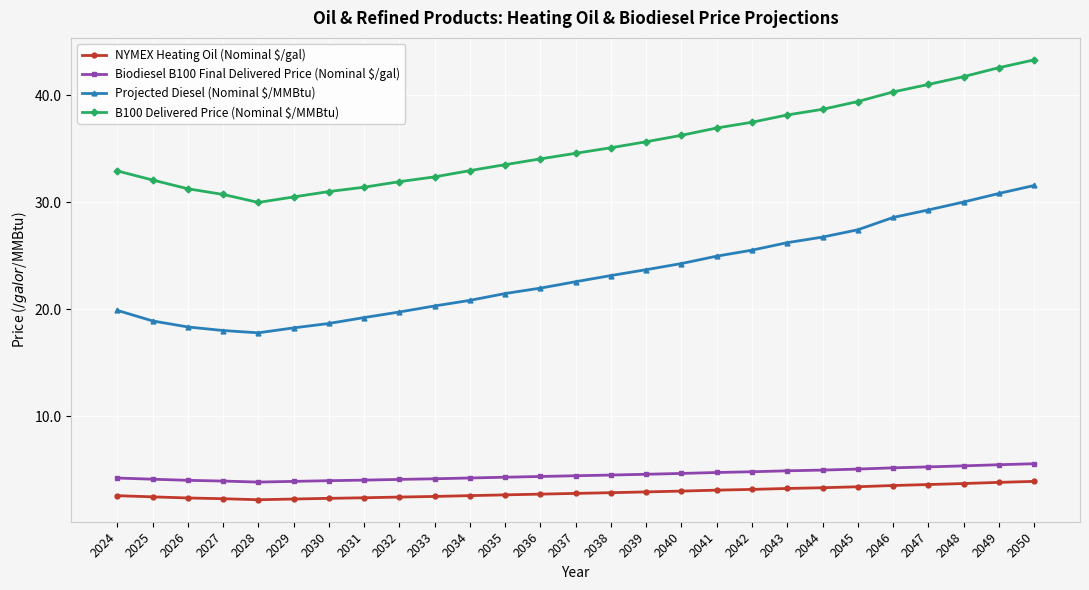

What is the approximate value of Biodiesel B100 Final Delivered Price (Nominal $/gal) at 2034?

4.2